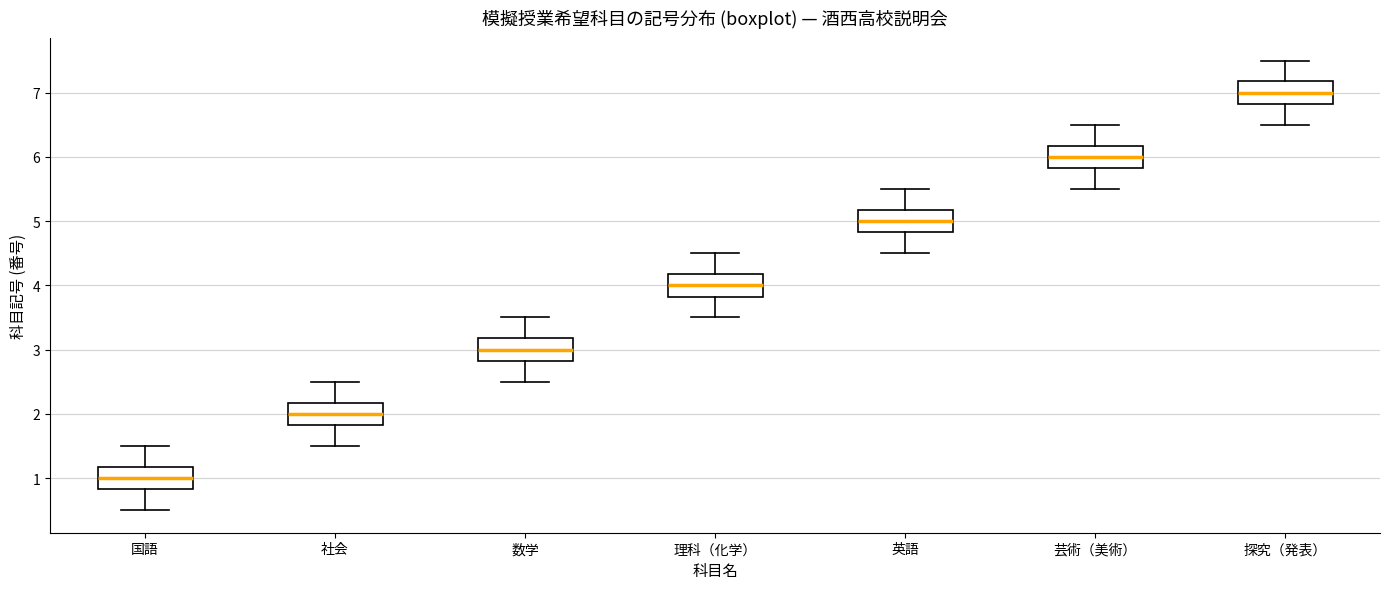

Which box's median line is the lowest?

国語